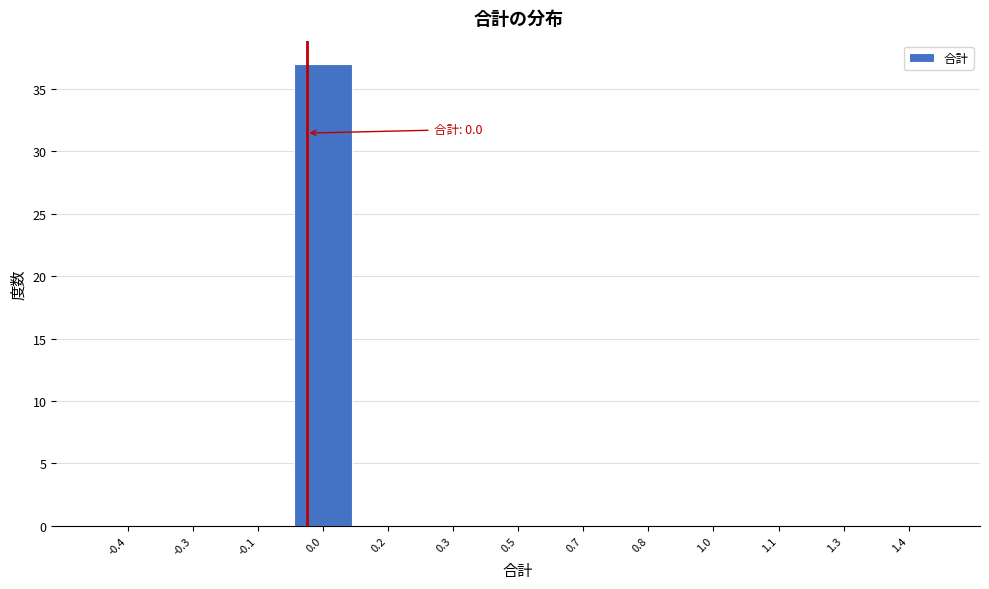

Reading left to right, list all the values displayed in this chart.

-0.4=0	-0.3=0	-0.1=0	0.0=37	0.2=0	0.3=0	0.5=0	0.7=0	0.8=0	1.0=0	1.1=0	1.3=0	1.4=0